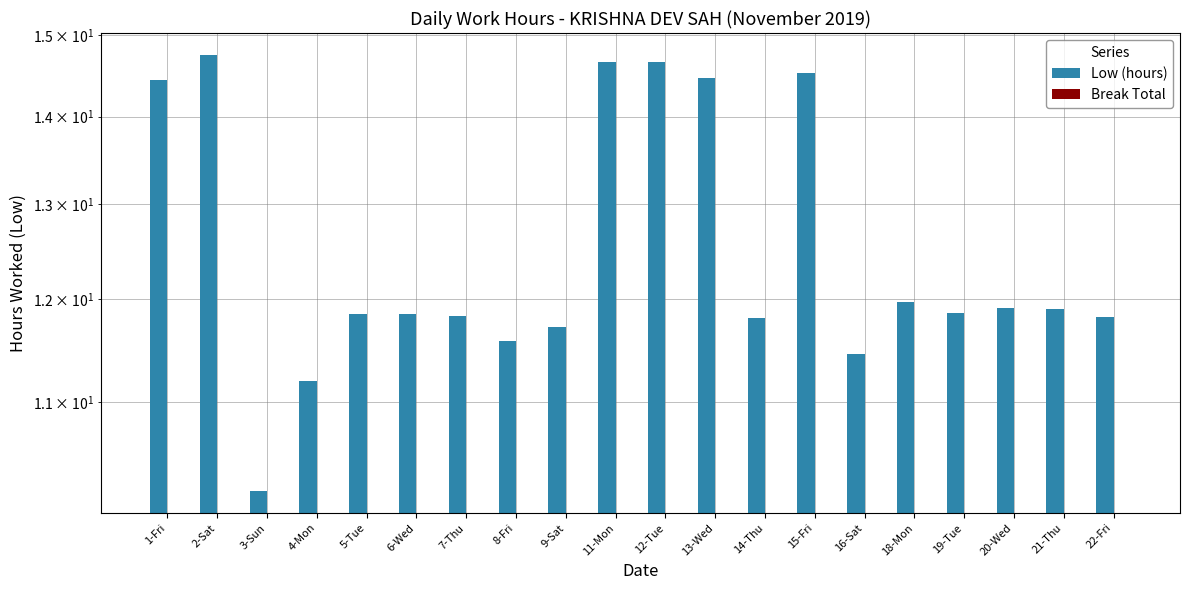

What is the label of the 13th bar from the left?

14-Thu